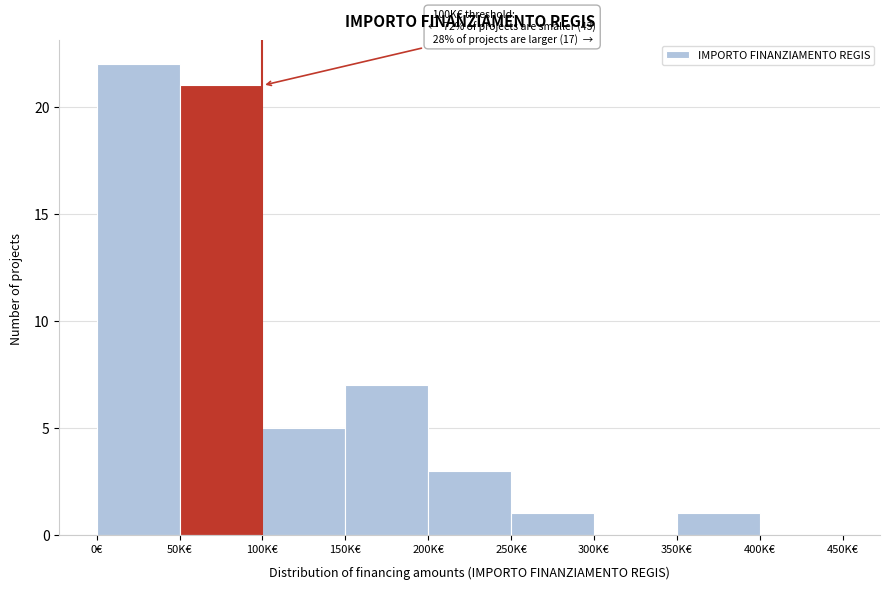

Reading right to left, list all the values displayed in this chart.

400K€=0	350K€=1	300K€=0	250K€=1	200K€=3	150K€=7	100K€=5	50K€=21	0€=22